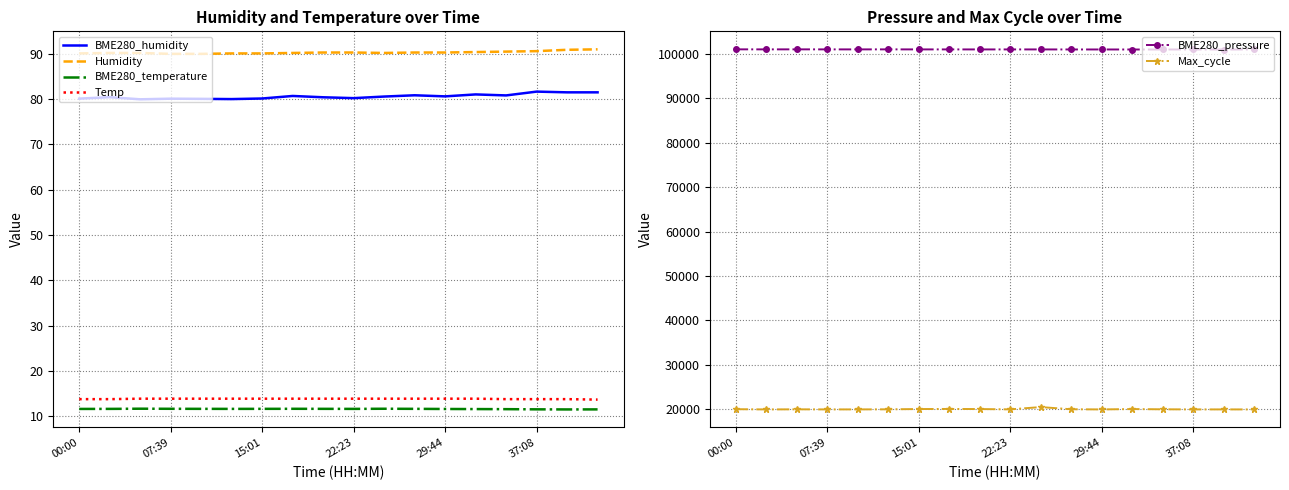

What is the highest value of the BME280_humidity series?

81.7